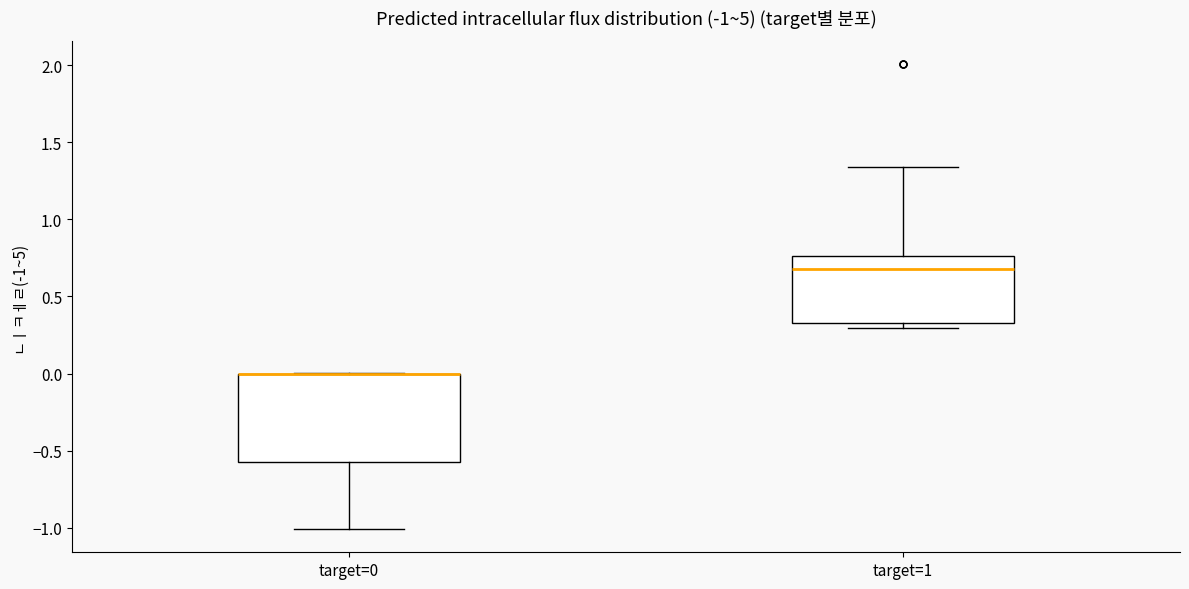

Which box is the tallest, from its lower edge to its upper edge?

target=0